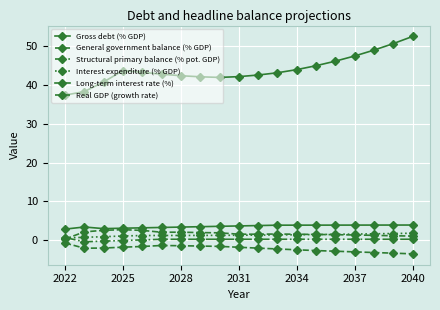

Which series has the largest total across all categories?

Gross debt (% GDP)